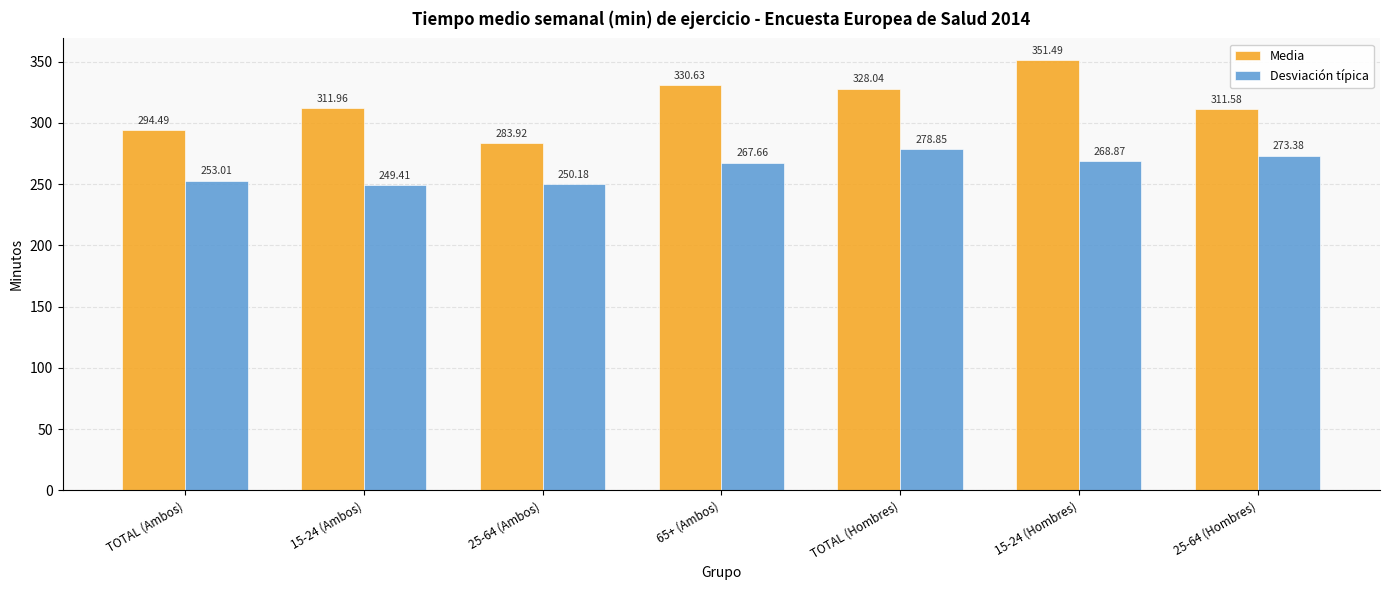

What is the label of the 6th bar from the right?

15-24 (Ambos)